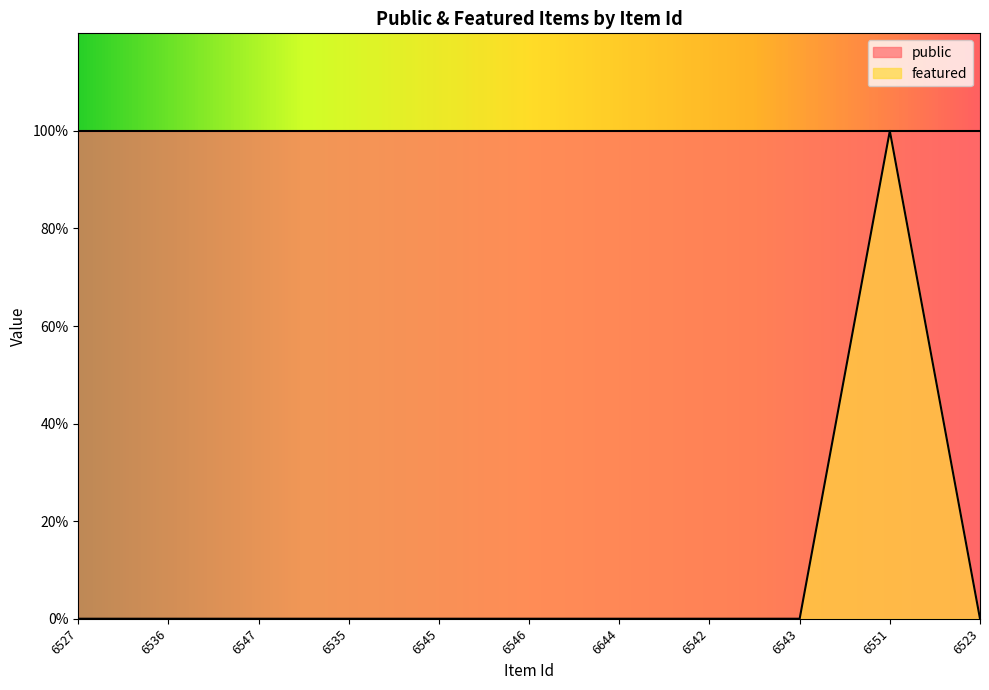

How many categories are shown in the chart?

11